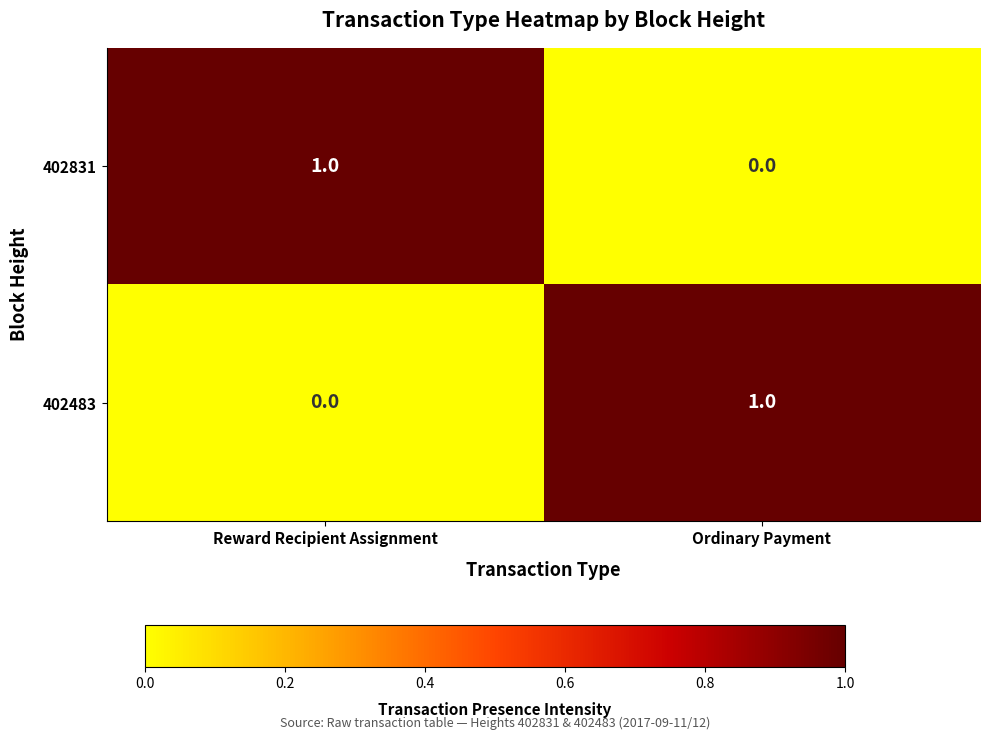

At which label is 402831 closest to 0?

Ordinary Payment